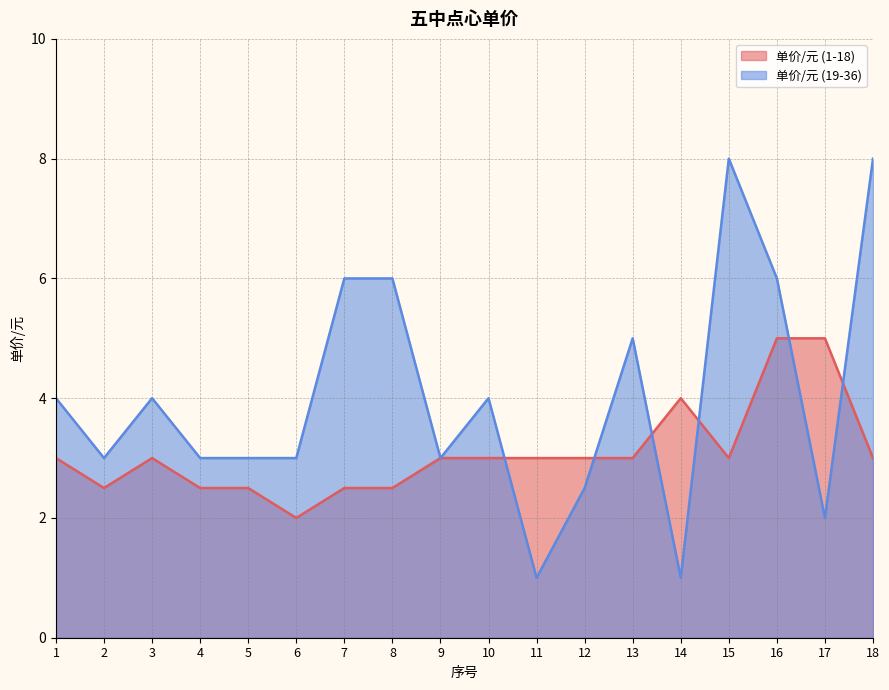

Between 10 and 15, which is larger?

10